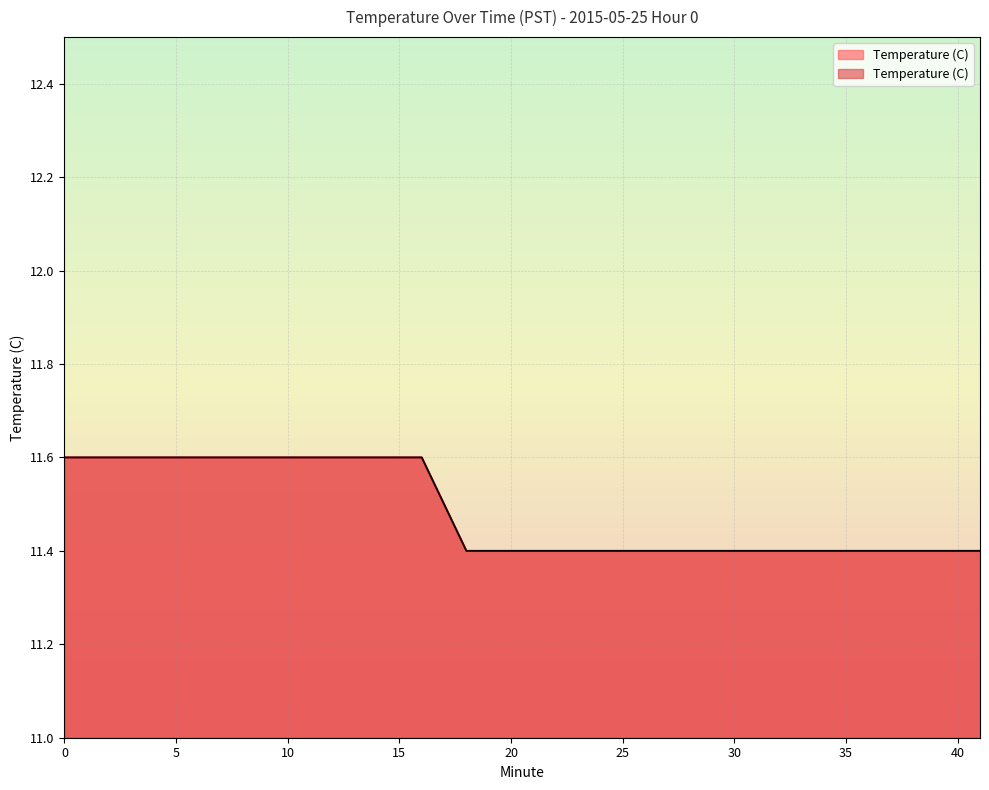

List the labels in order of value, smallest first.

18, 19, 20, 21, 22, 23, 24, 25, 26, 27, 28, 29, 30, 31, 32, 33, 34, 35, 36, 37, 38, 39, 40, 41, 17, 0, 1, 2, 3, 4, 5, 6, 7, 8, 9, 10, 11, 12, 13, 16